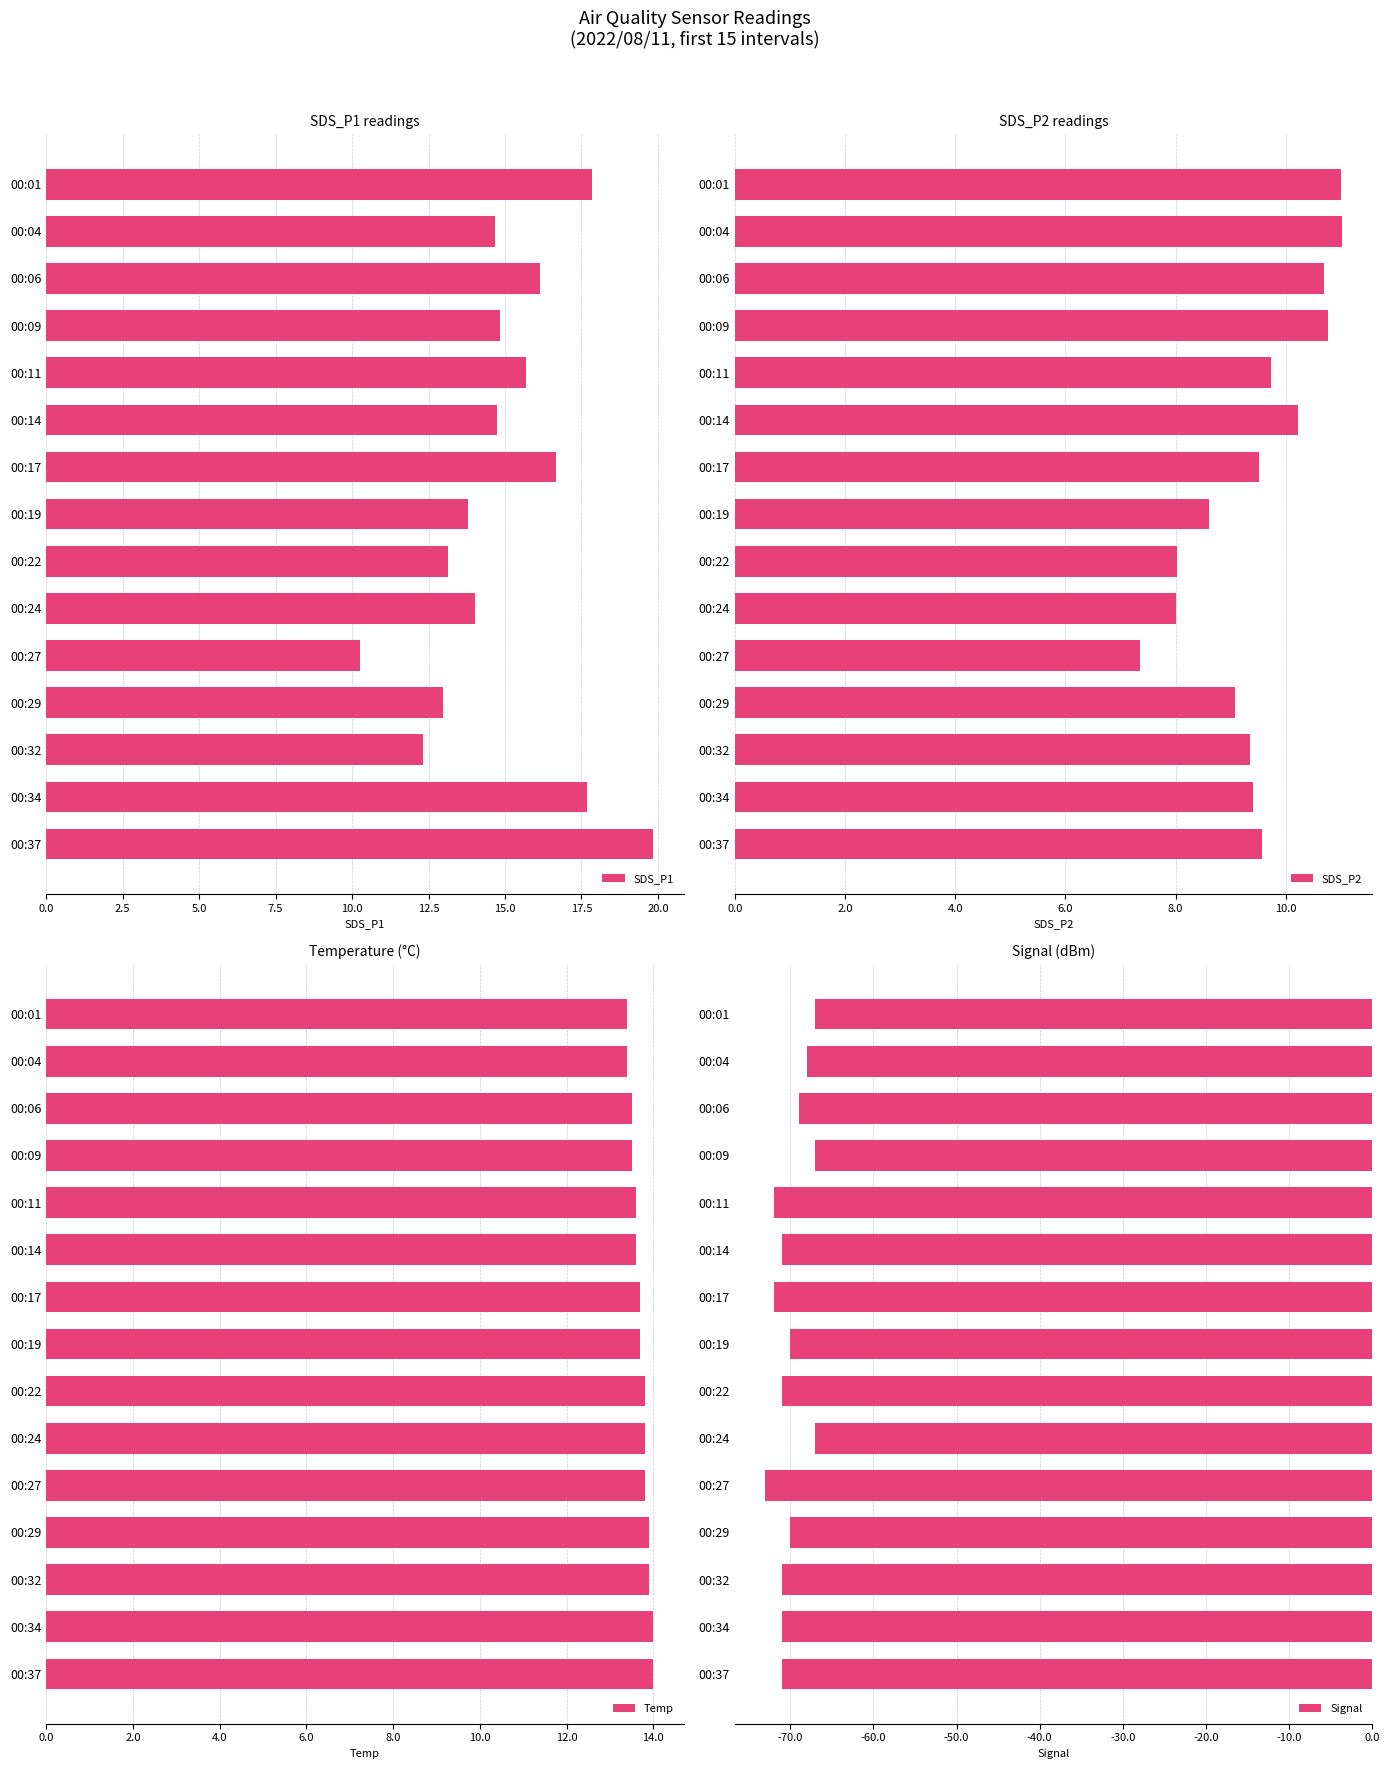

How many groups of bars are there?

15